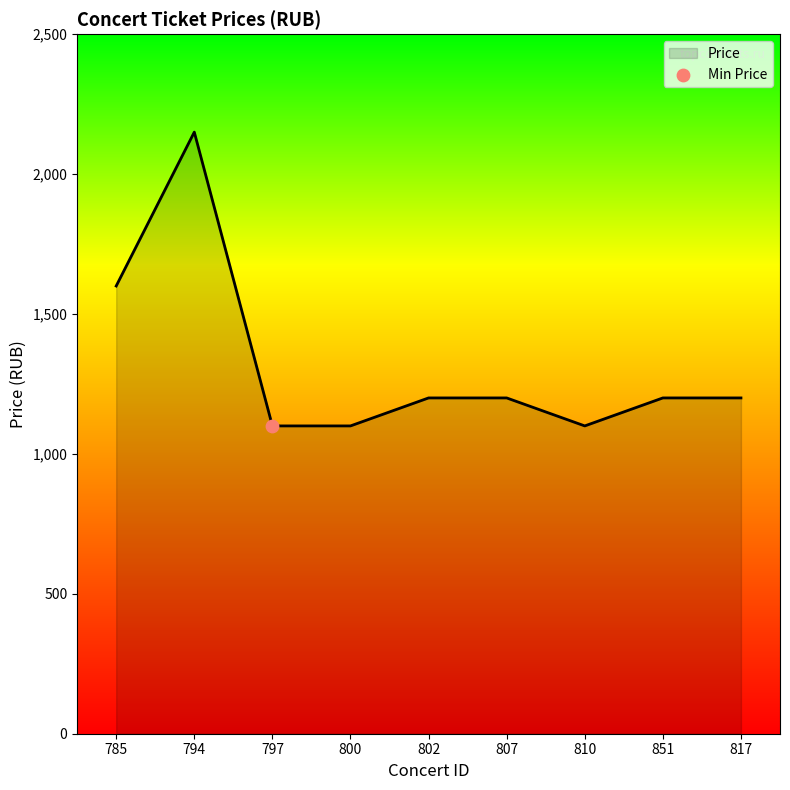

Approximately how many times larger is the value at 800 compared to 797?

1.0